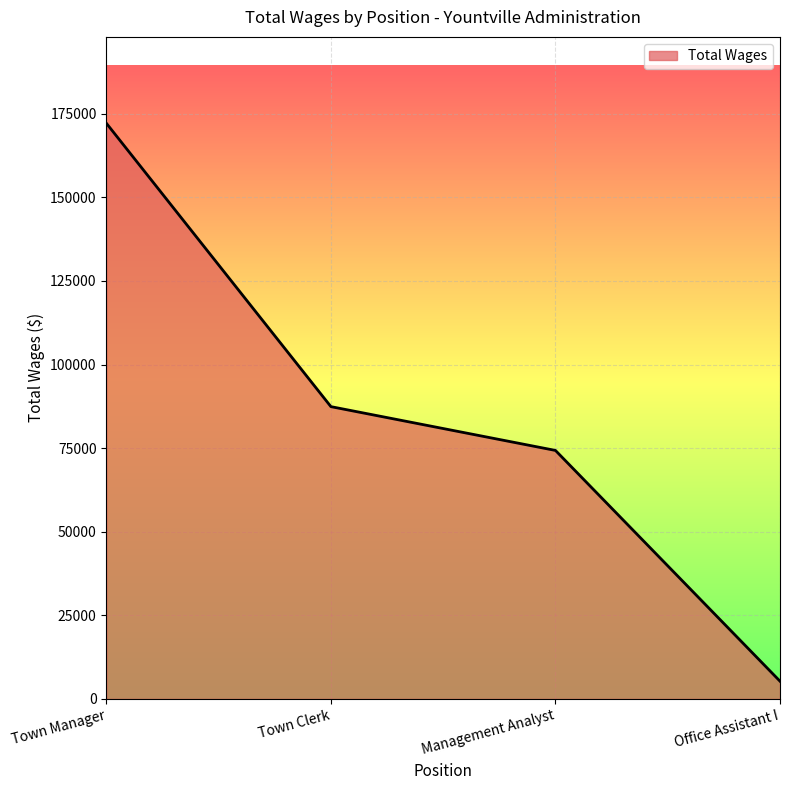

What is the average value?

84800